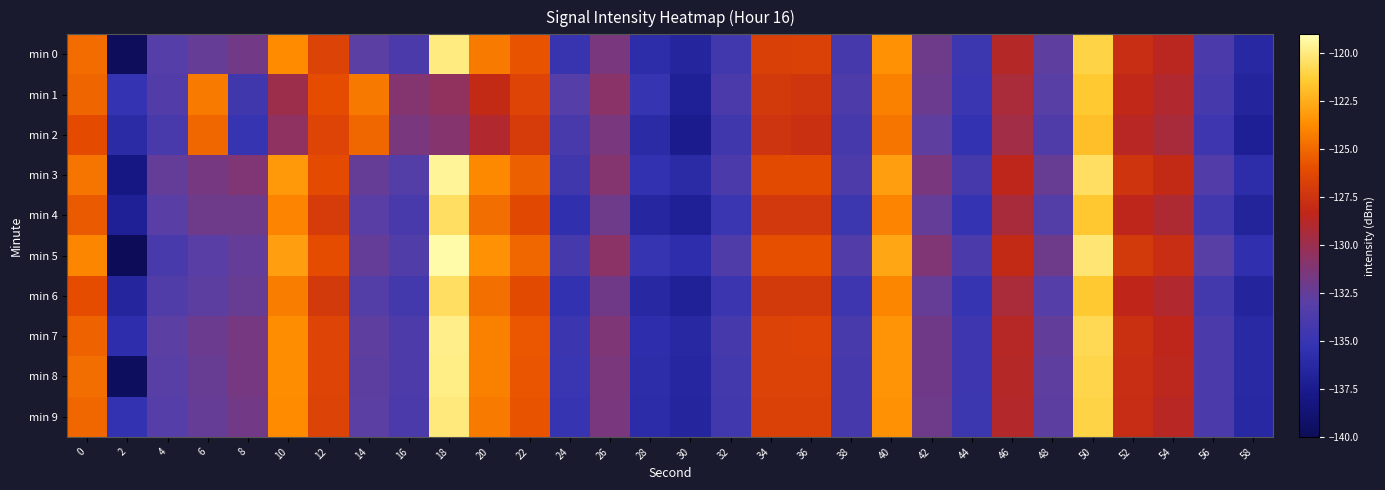

Which has a higher value, 32 or 56?

56